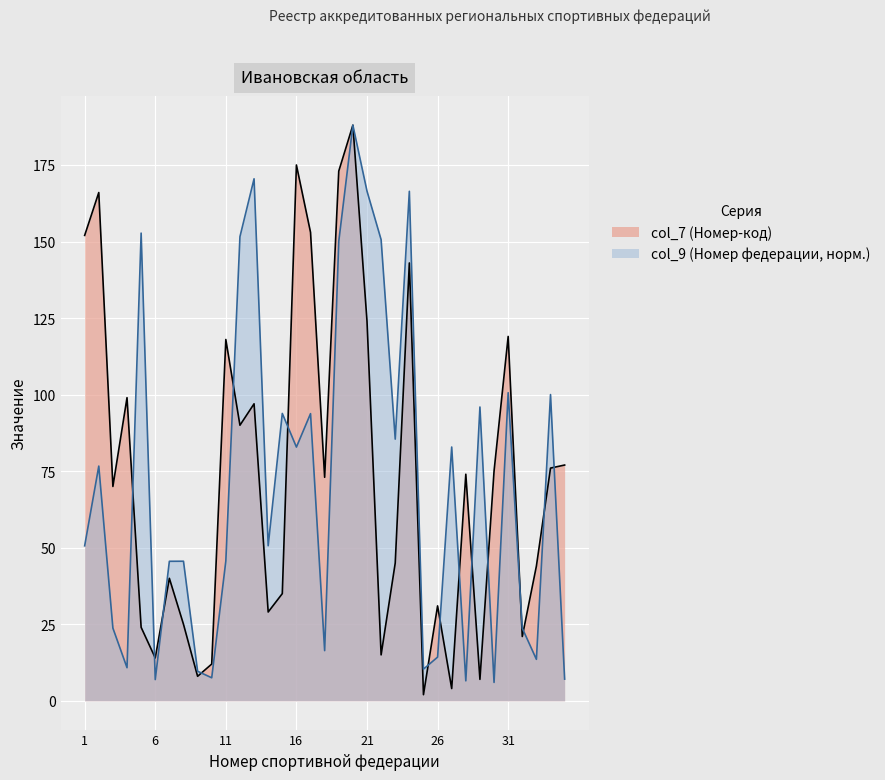

Rank the series at 9 from highest to lowest value.

col_9, col_7